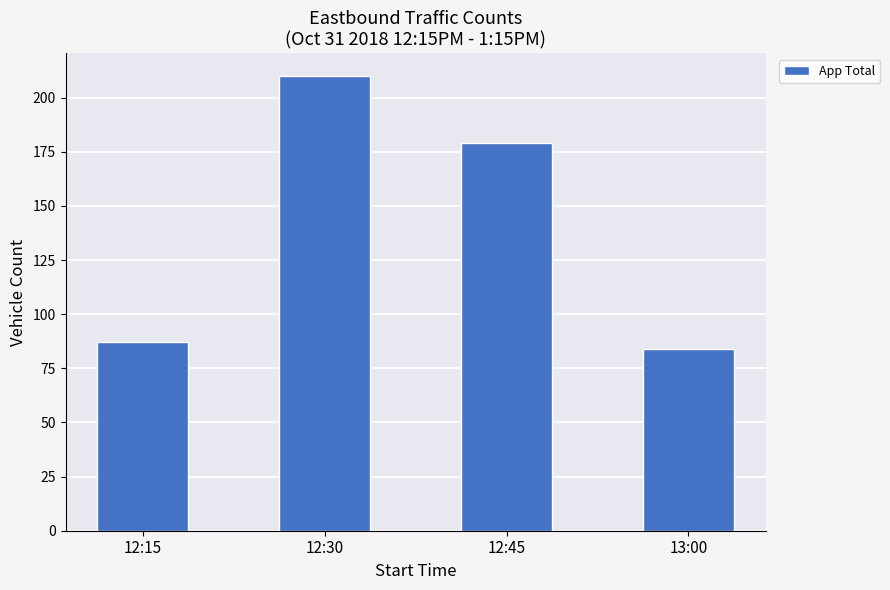

Approximately how many times larger is the value at 13:00 compared to 12:45?

0.5